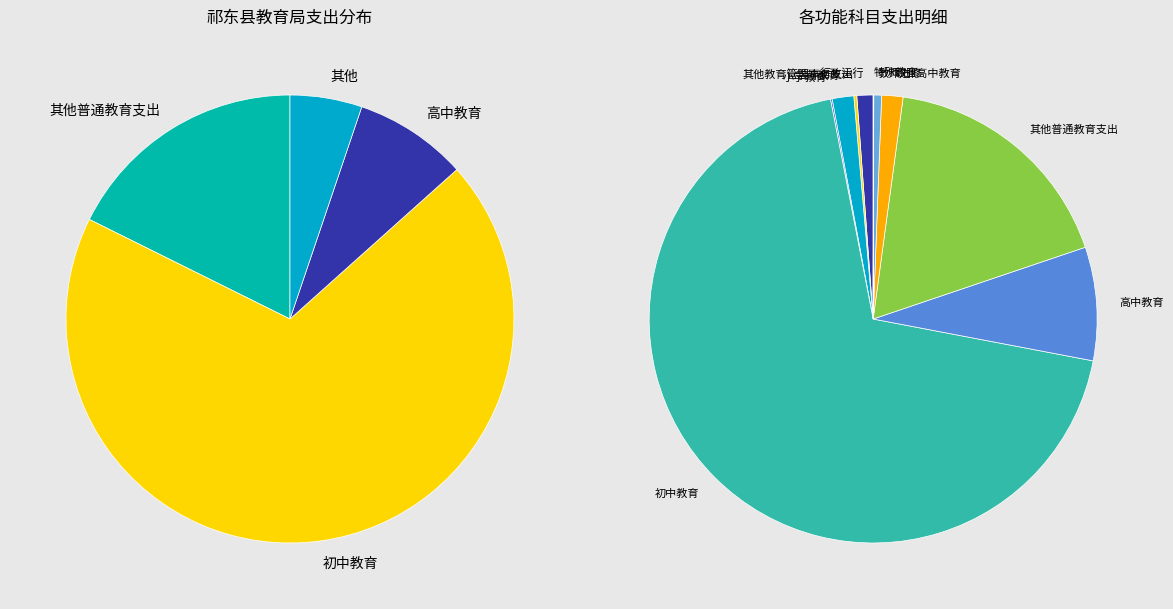

Is the sum of 其他教育管理事务支出 and 高中教育 greater than half?

No